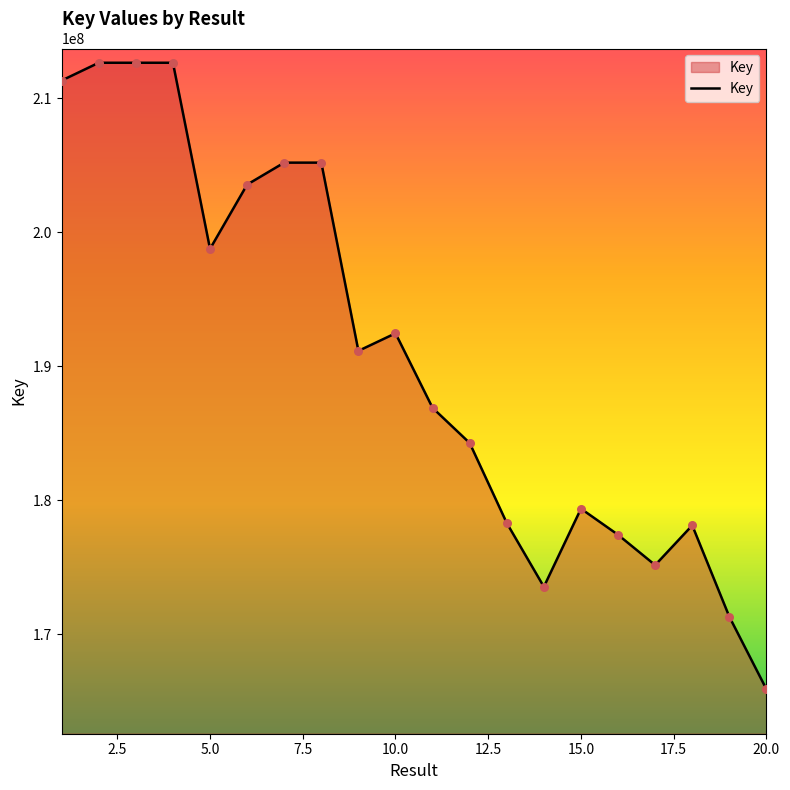

What is the difference between the maximum and minimum values?

46740191